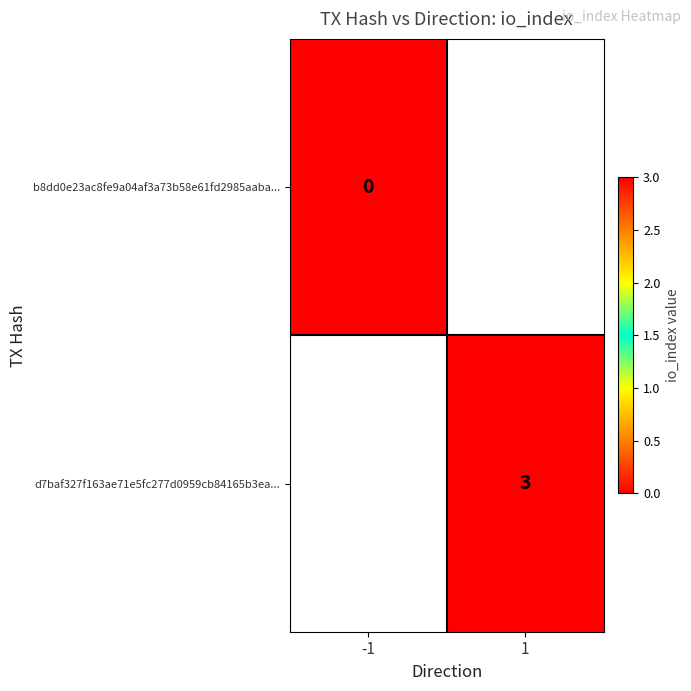

Is it true that d7baf327f163ae71e5fc277d0959cb84165b3ea... equals 2 at 1?

False